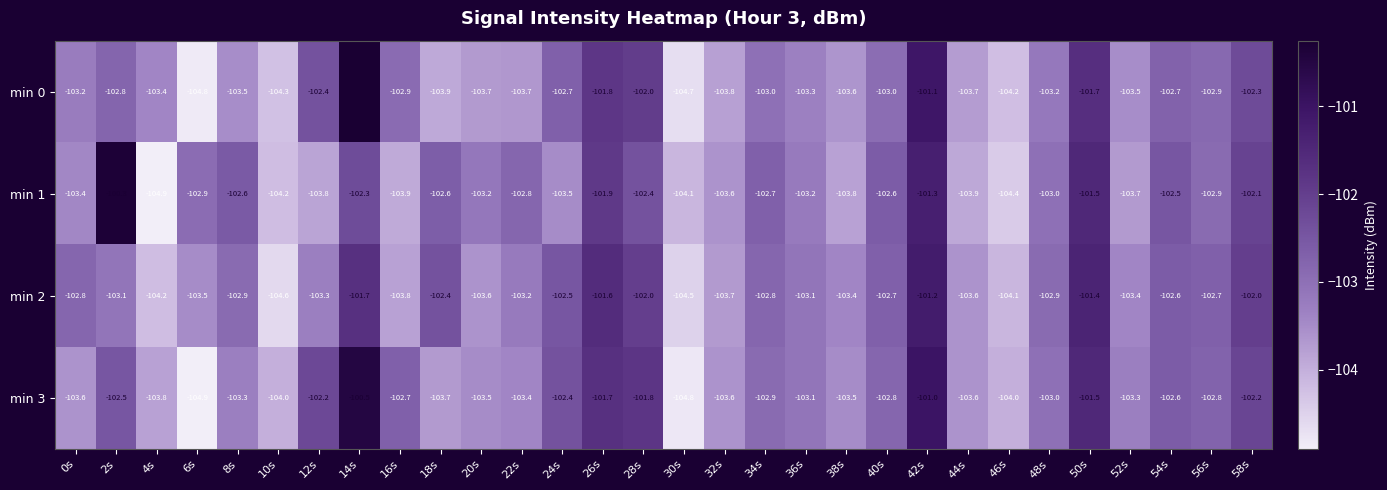

Which series has the widest spread of values?

min 1